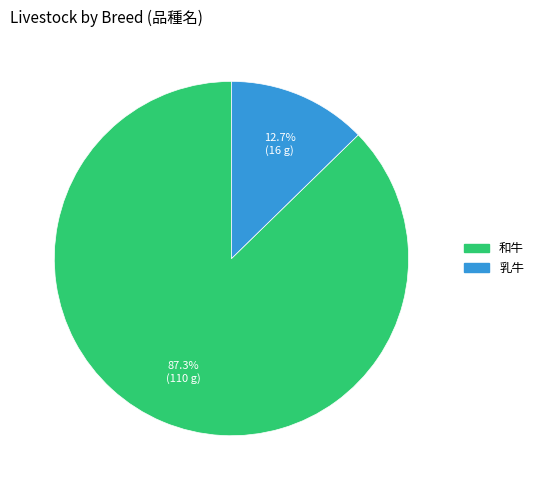

Between 乳牛 and 和牛, which is larger?

和牛